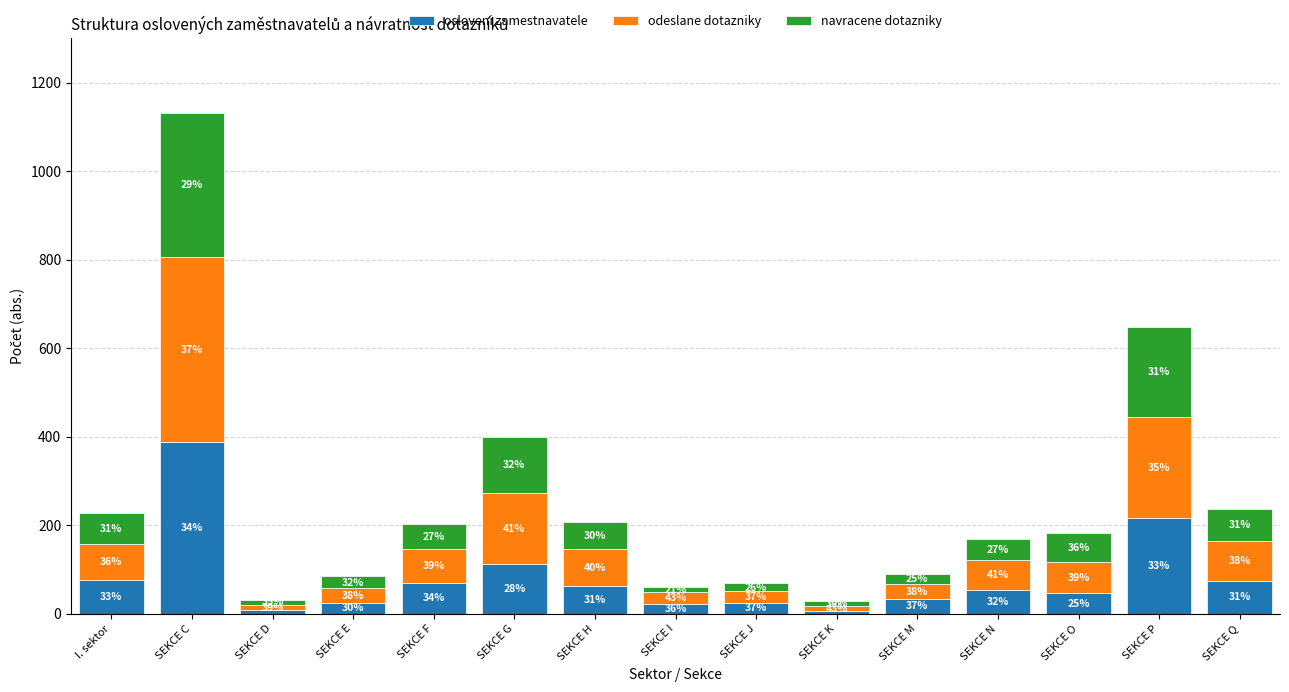

What is the difference between the osloveni zamestnavatele values at SEKCE I and SEKCE E?

3